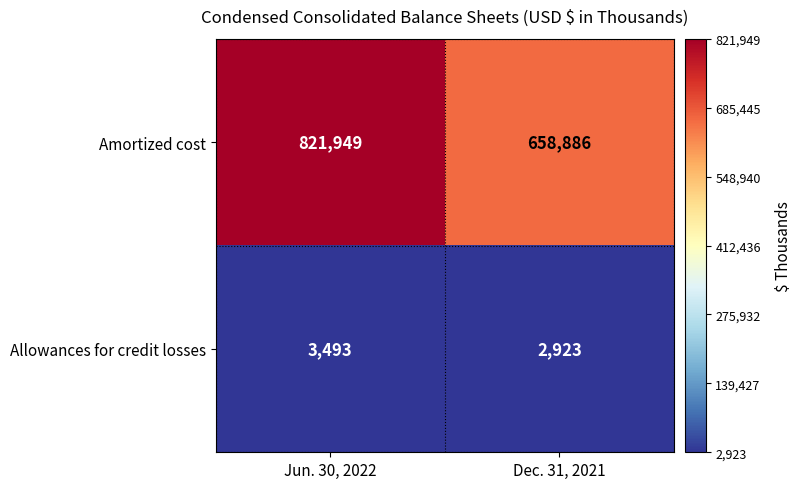

Which series changed the most between Jun. 30, 2022 and Dec. 31, 2021?

Amortized cost